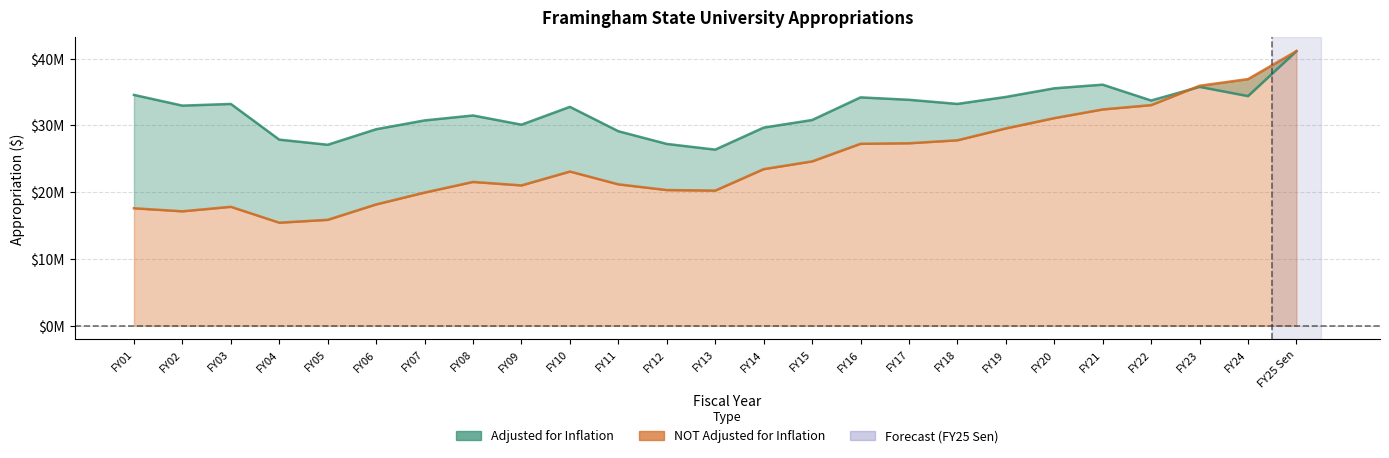

What is the sum of all NOT Adjusted for Inflation values?

619797199